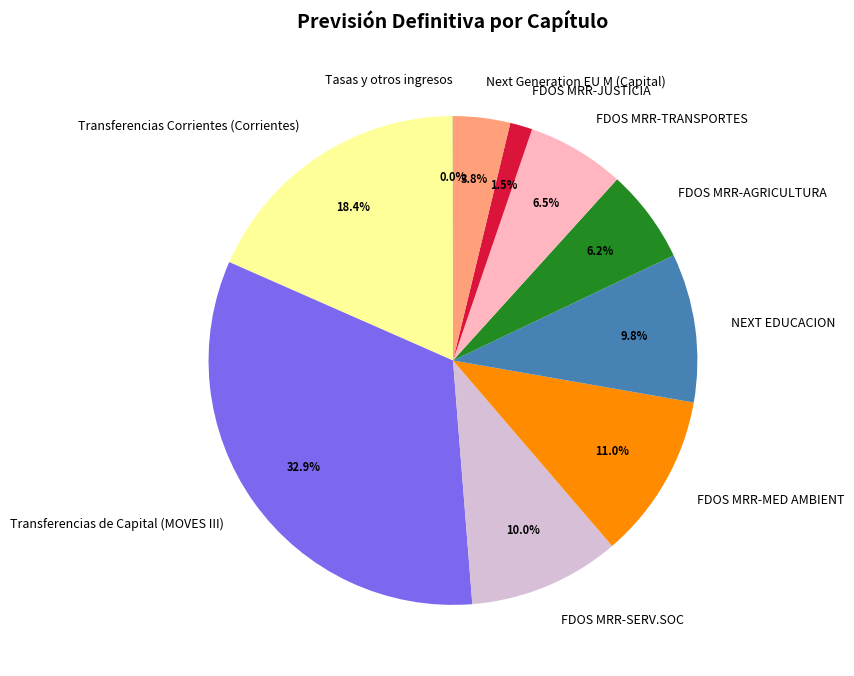

What is the largest slice in the pie chart?

Transferencias de Capital (MOVES III)